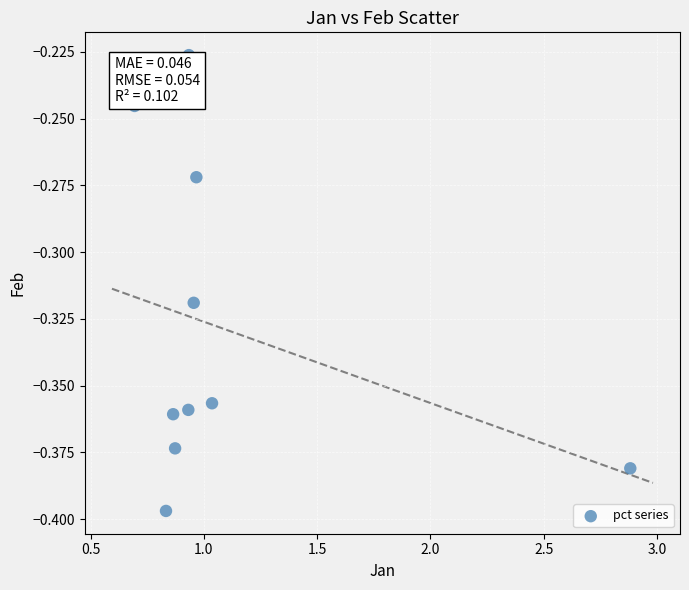

What is the range of X values (max minus min)?

2.2